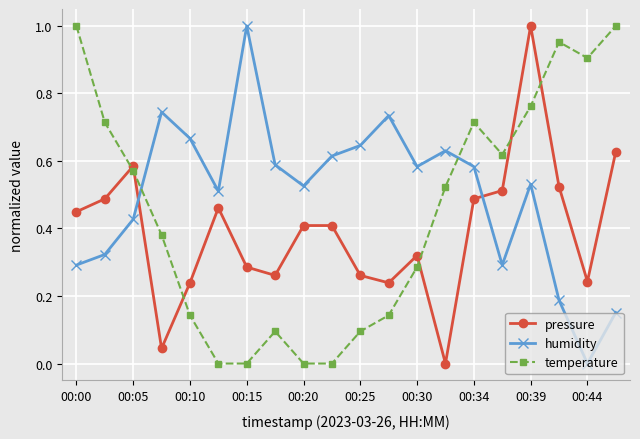

What is the sum of all pressure values?

7.8